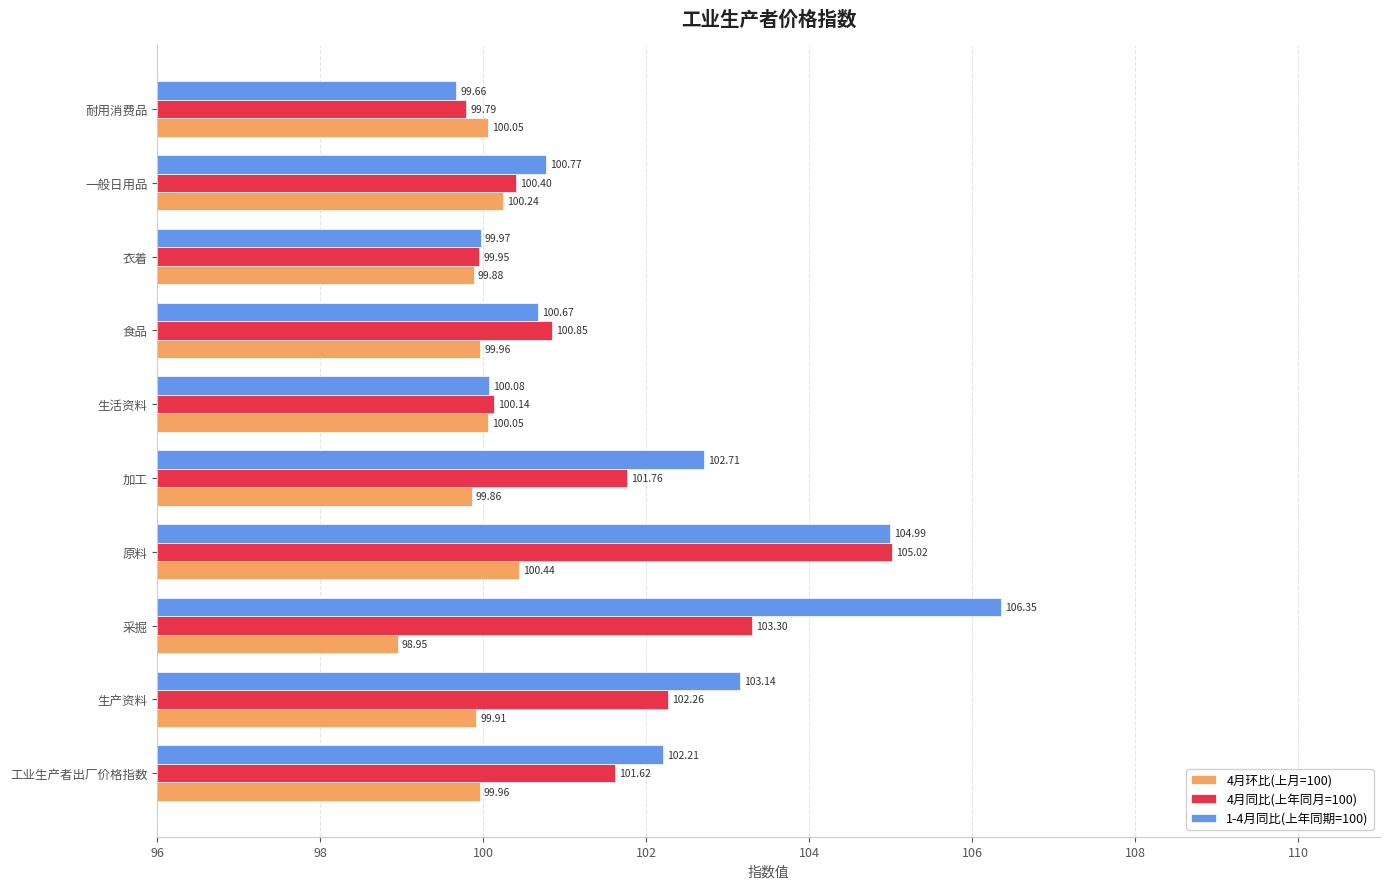

Rank the series by their average value, from lowest to highest.

4月环比(上月=100), 4月同比(上年同月=100), 1-4月同比(上年同期=100)